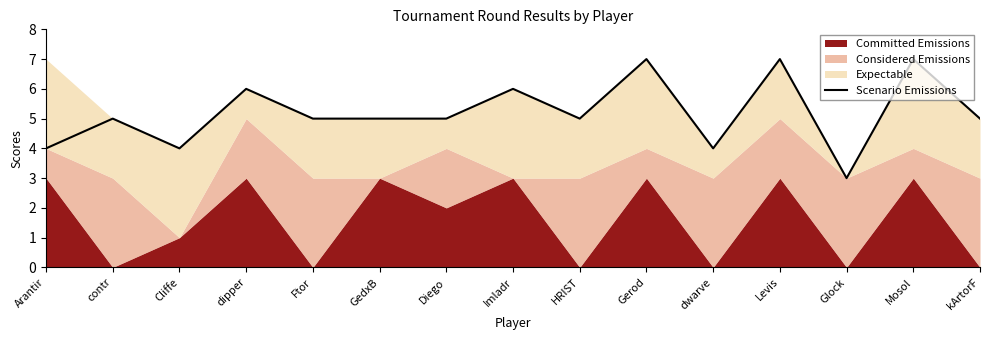

What is the difference between the second highest and minimum values?

4